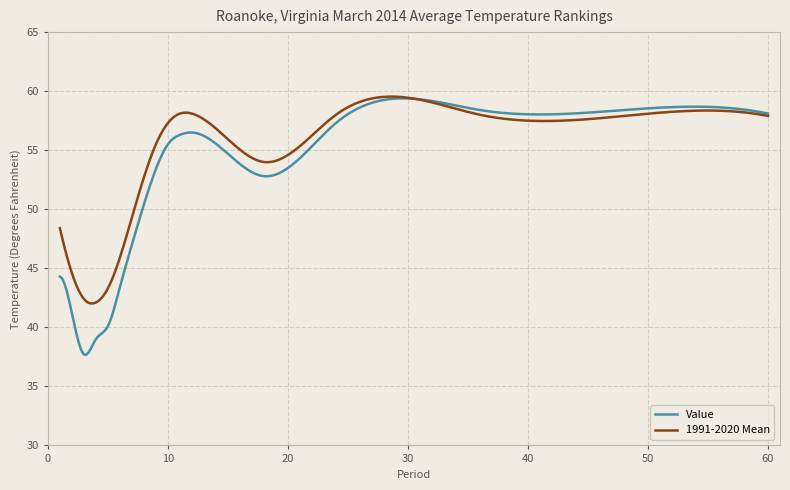

List the series in order of their overall mean, lowest first.

Value, 1991-2020 Mean